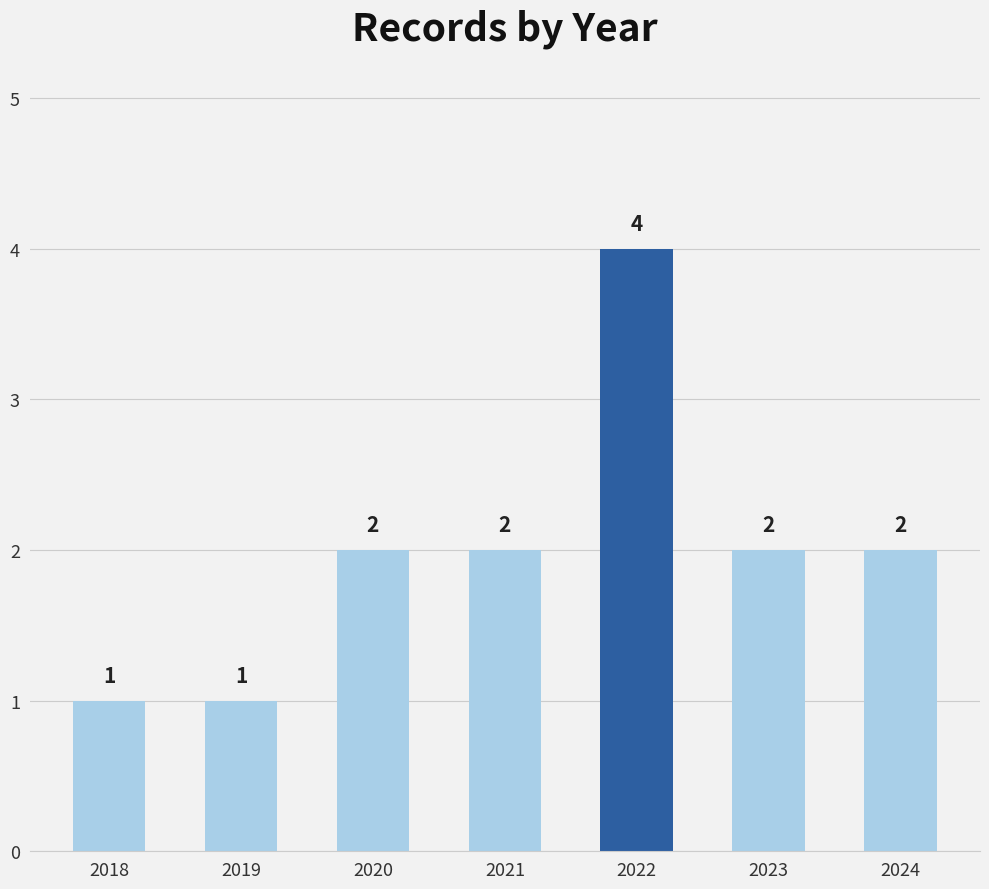

Reading left to right, list all the values displayed in this chart.

2018=1	2019=1	2020=2	2021=2	2022=4	2023=2	2024=2